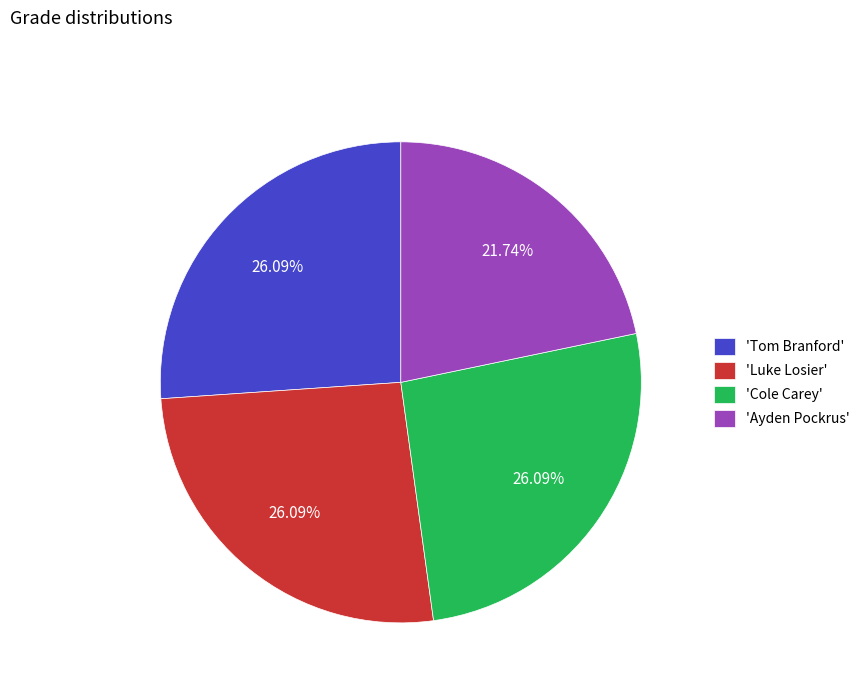

Is there any slice that represents more than half of the pie?

No